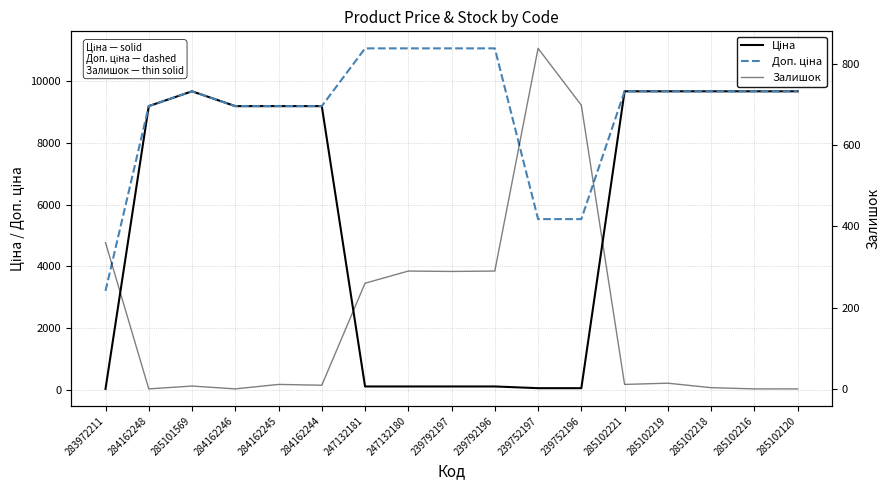

What are all the series names shown in the legend?

Ціна, Доп. ціна, Залишок